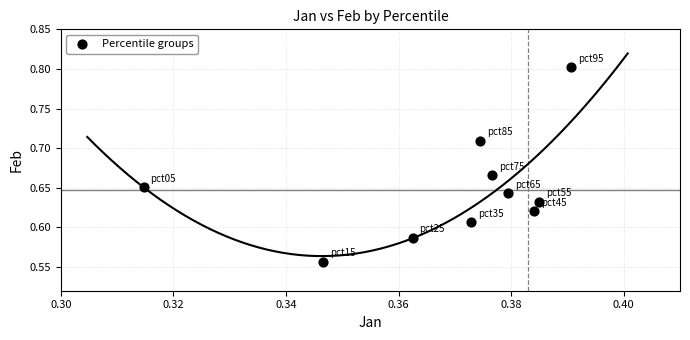

What is the average X value?

0.4